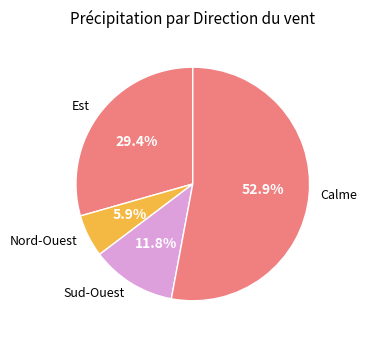

Count the number of slices in the pie.

4